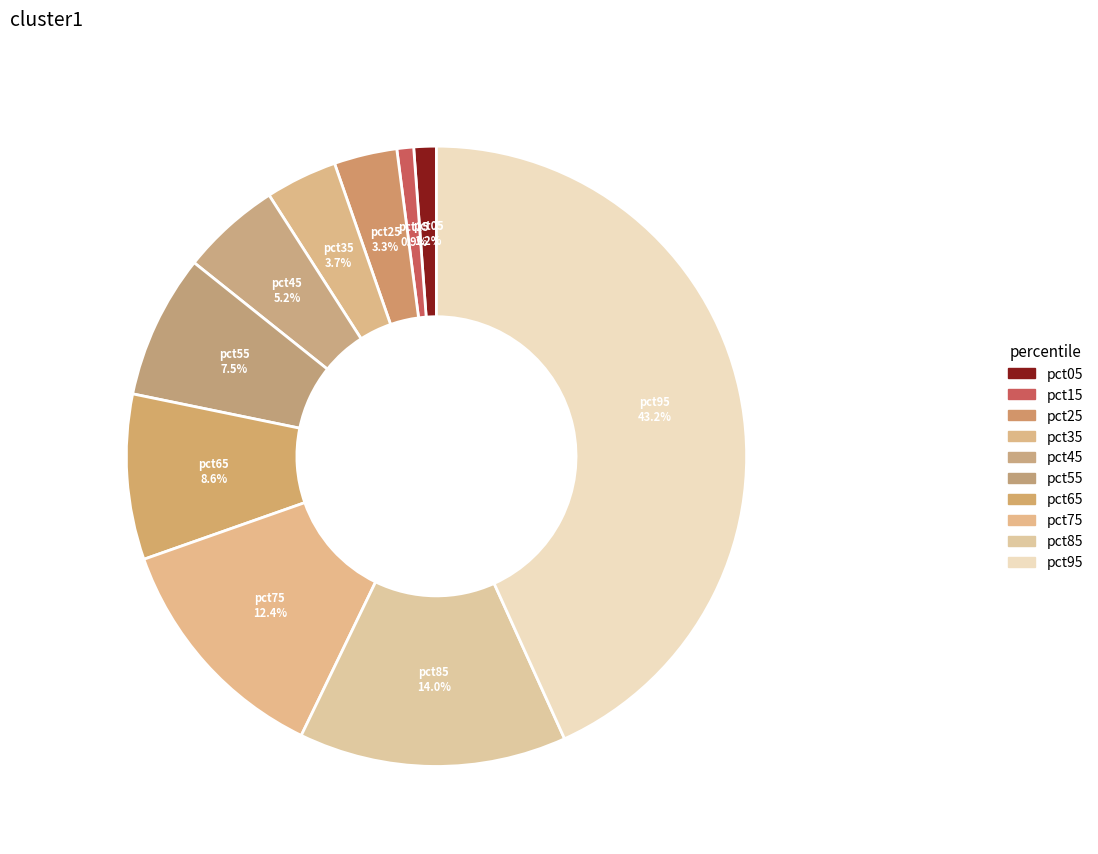

How many segments does this pie chart have?

10